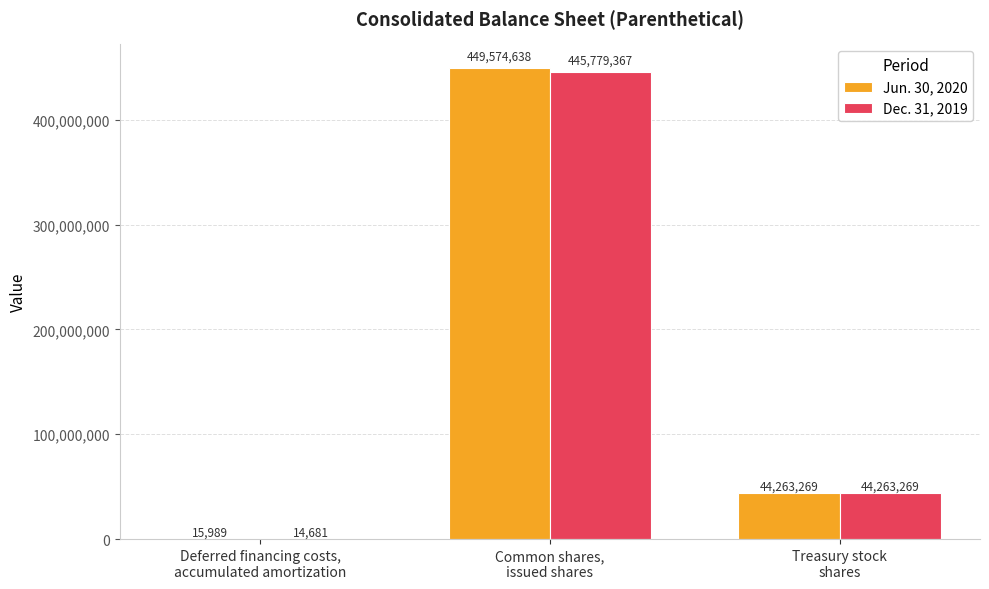

Which category has the highest value across all series?

Common shares,
issued shares